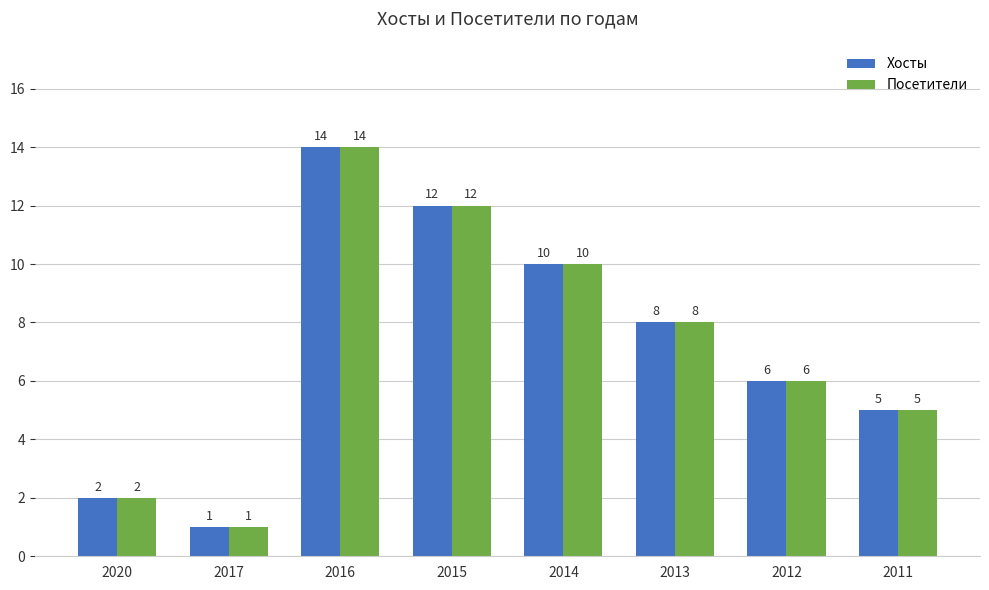

Reading left to right, extract all data points from this chart.

Хосты: 2	1	14	12	10	8	6	5
Посетители: 2	1	14	12	10	8	6	5